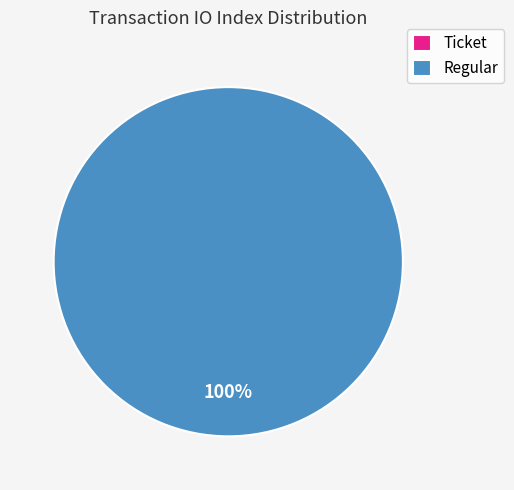

Which slice is the largest?

Regular